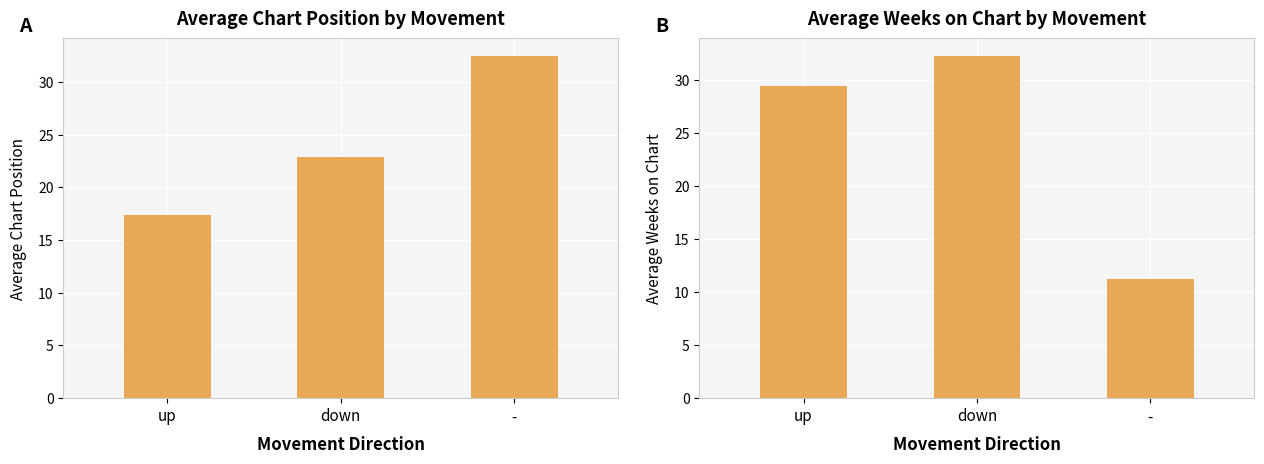

What is the highest value of the Average Weeks on Chart series?

32.3